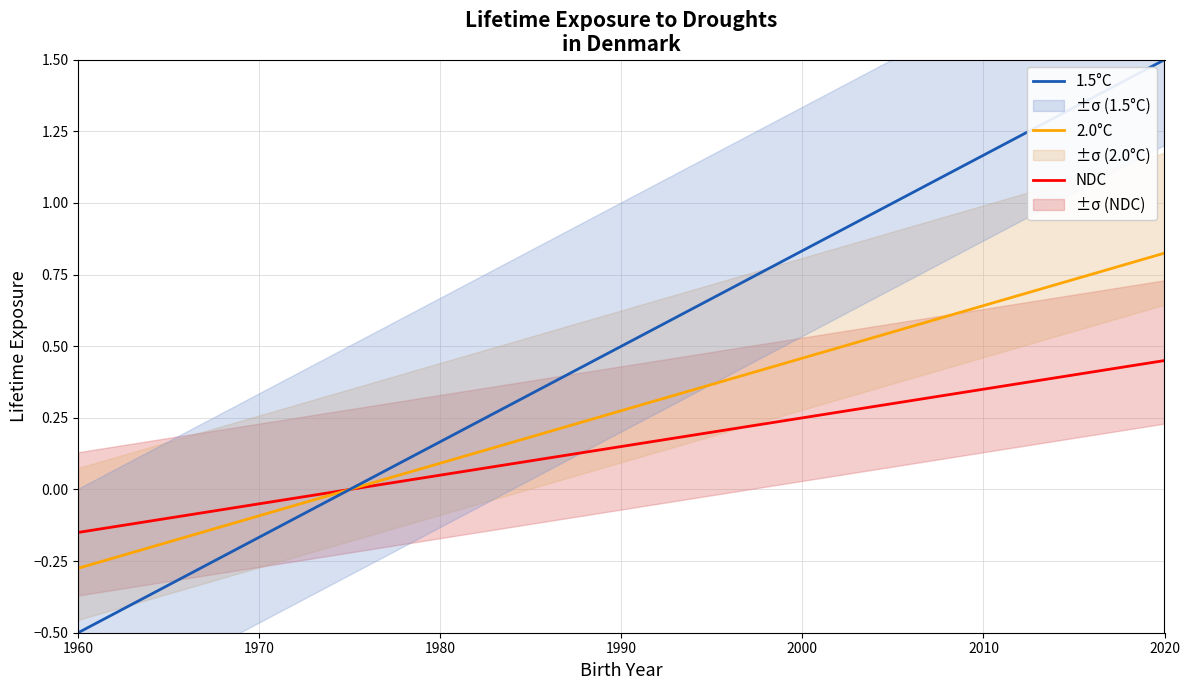

Reading left to right, what are all the values shown in this chart?

NDC: -0.1	-0.1	-0.1	-0.1	-0.0	0.0	0.0	0.1	0.1	0.1	0.2	0.2	0.2	0.3	0.3	0.3	0.4	0.4	0.4	0.4
2.0°C: -0.3	-0.2	-0.2	-0.1	-0.0	0.0	0.1	0.1	0.2	0.2	0.3	0.4	0.4	0.5	0.5	0.6	0.7	0.7	0.8	0.8
1.5°C: -0.5	-0.4	-0.3	-0.2	-0.1	0.0	0.1	0.2	0.3	0.4	0.6	0.7	0.8	0.9	1.0	1.1	1.2	1.3	1.4	1.5